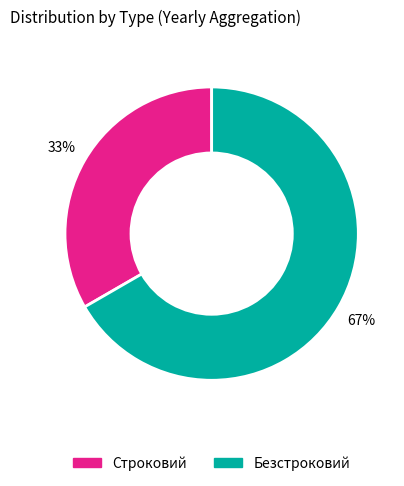

Is the sum of Безстроковий and Строковий greater than half?

Yes